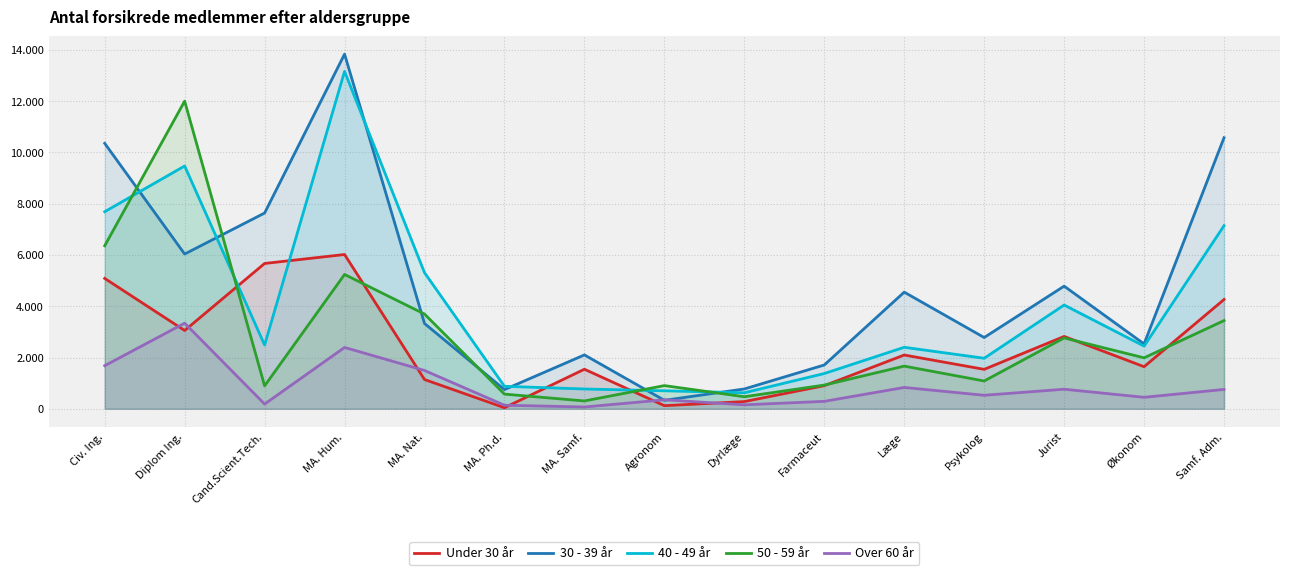

How many series are shown in this chart?

5